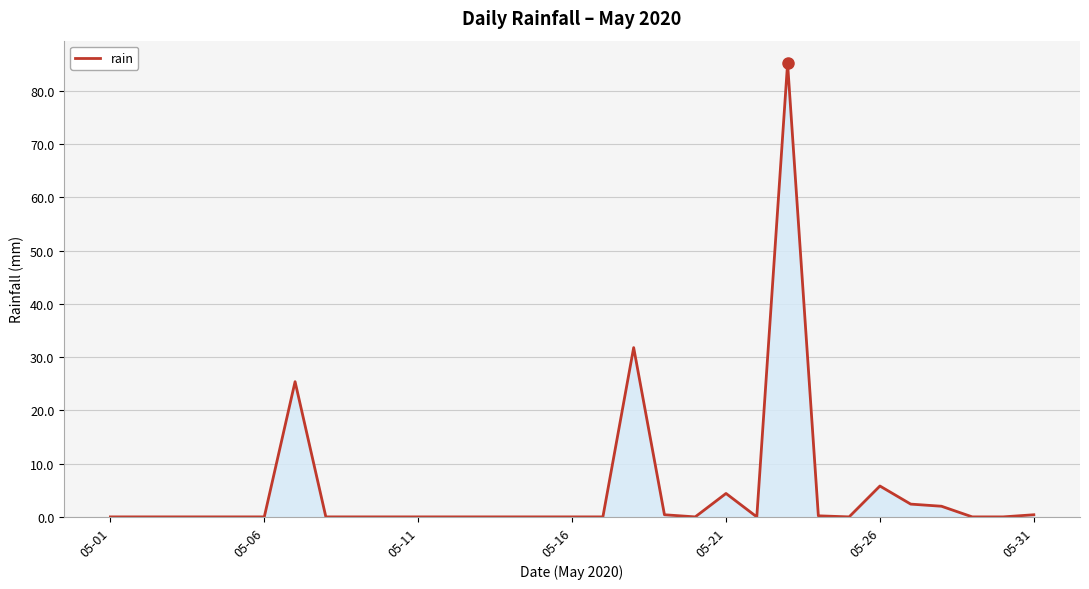

What is the maximum value shown in the chart?

85.2